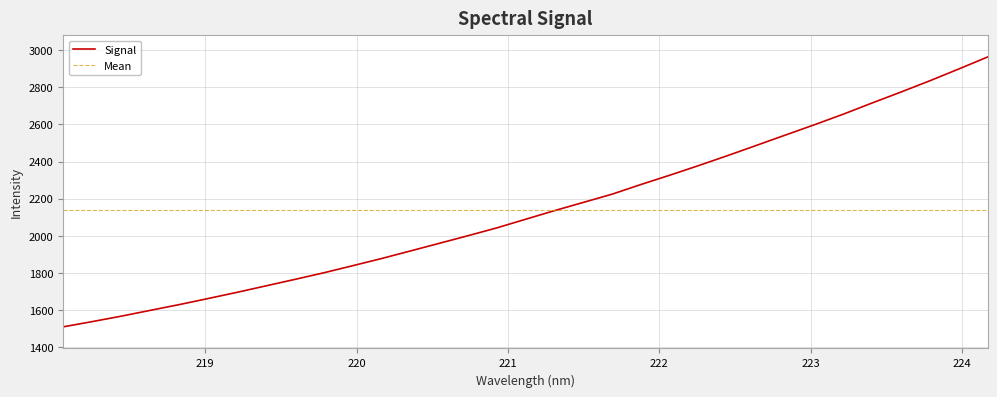

What is the smallest value displayed?

1510.3